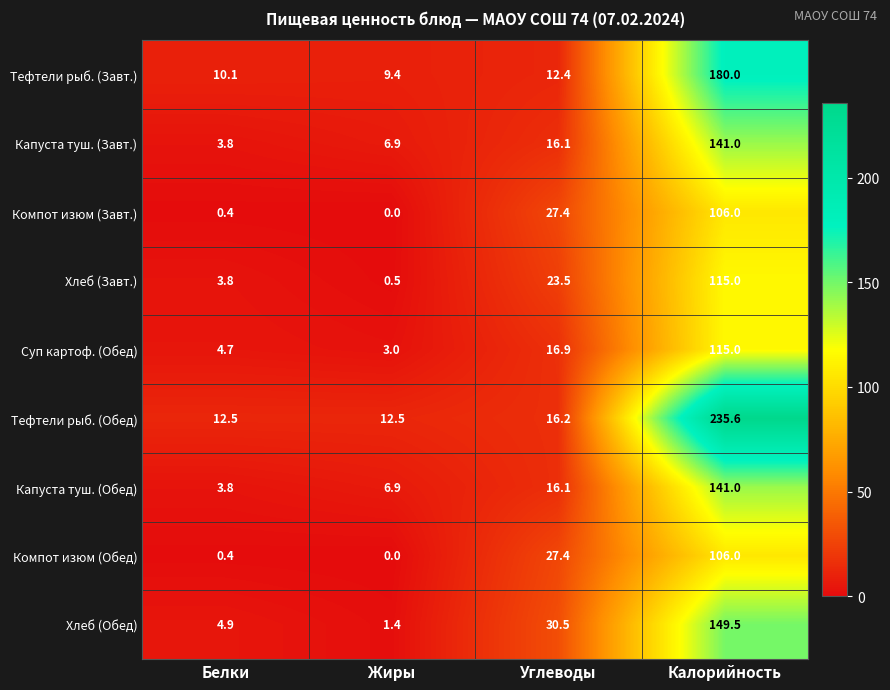

How many categories are shown in the chart?

4